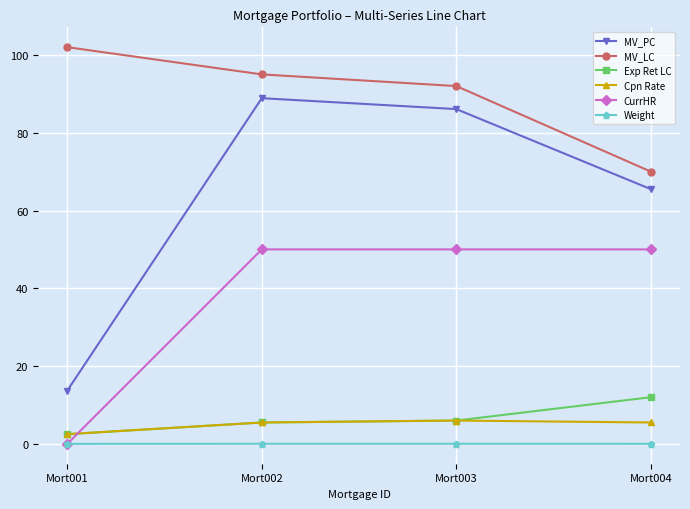

How many interior local peaks does the Weight series have?

1